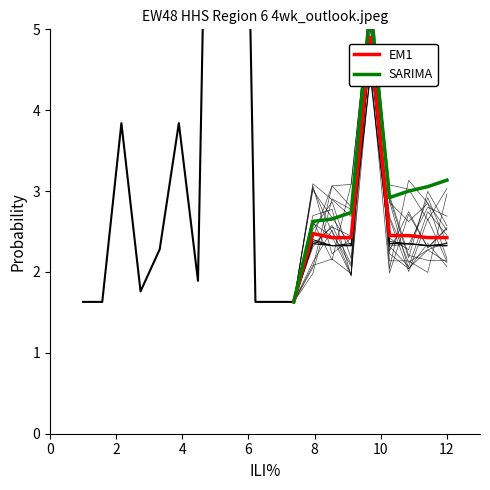

What is the highest value of the EM1 series?

4.9